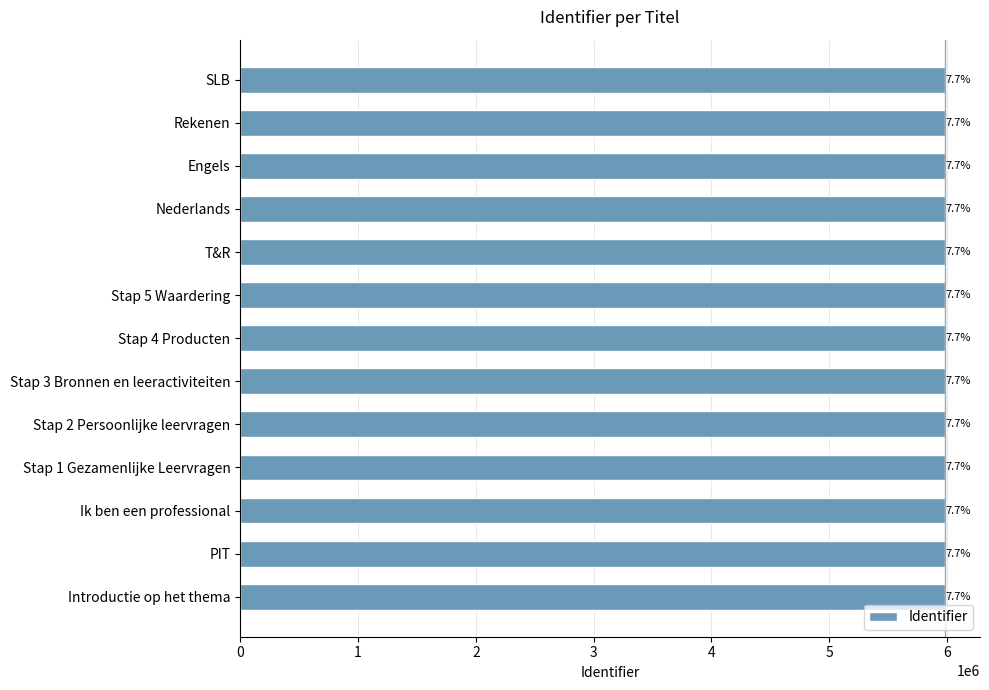

How many bars are there in total?

13